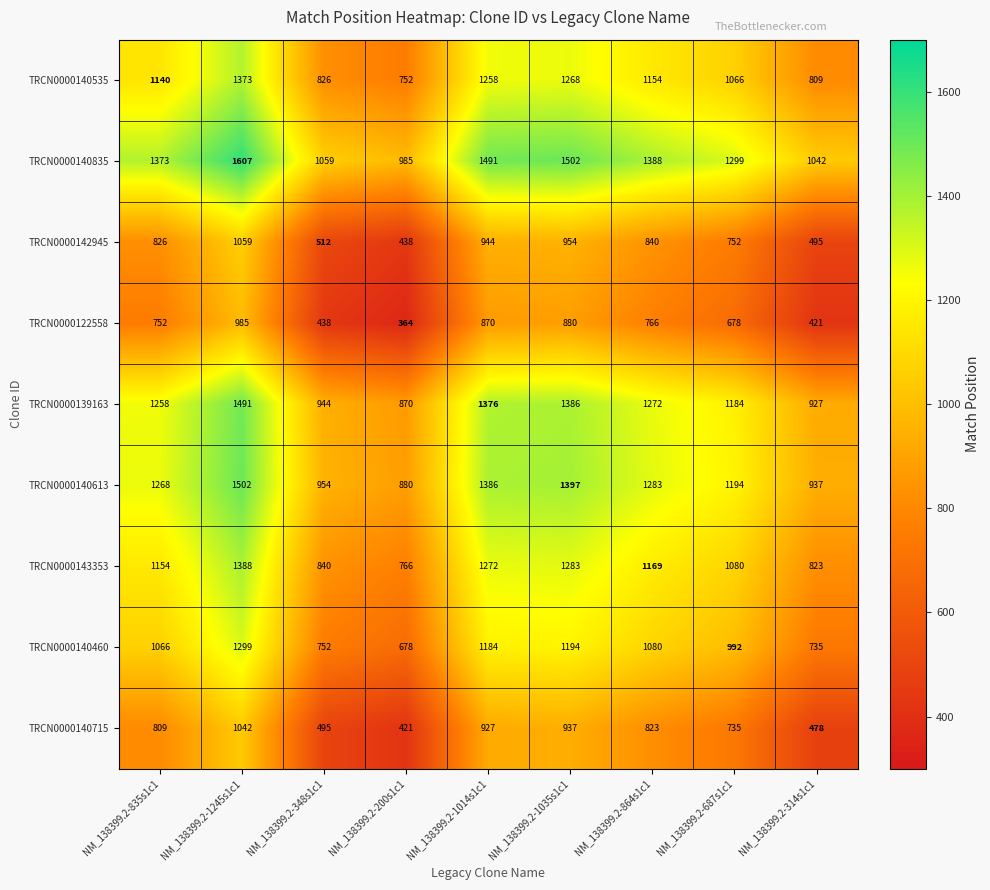

Where is TRCN0000140715 nearest to the value 731?

NM_138399.2-687s1c1